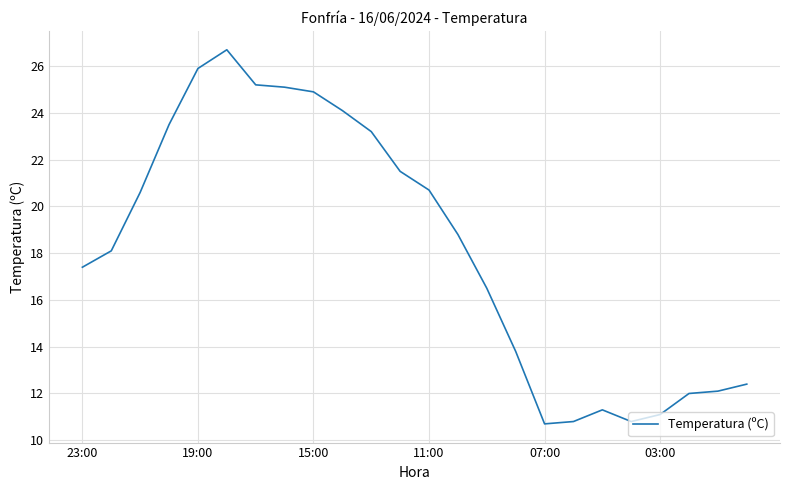

What is the greatest value displayed?

26.7